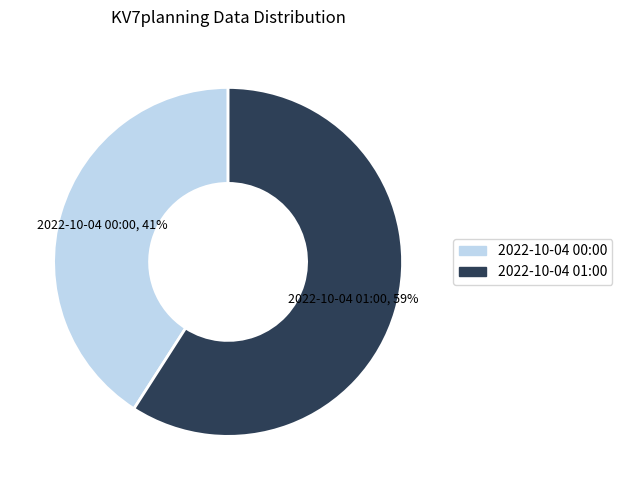

Is it true that 2022-10-04 01:00 is 59% of the pie?

True